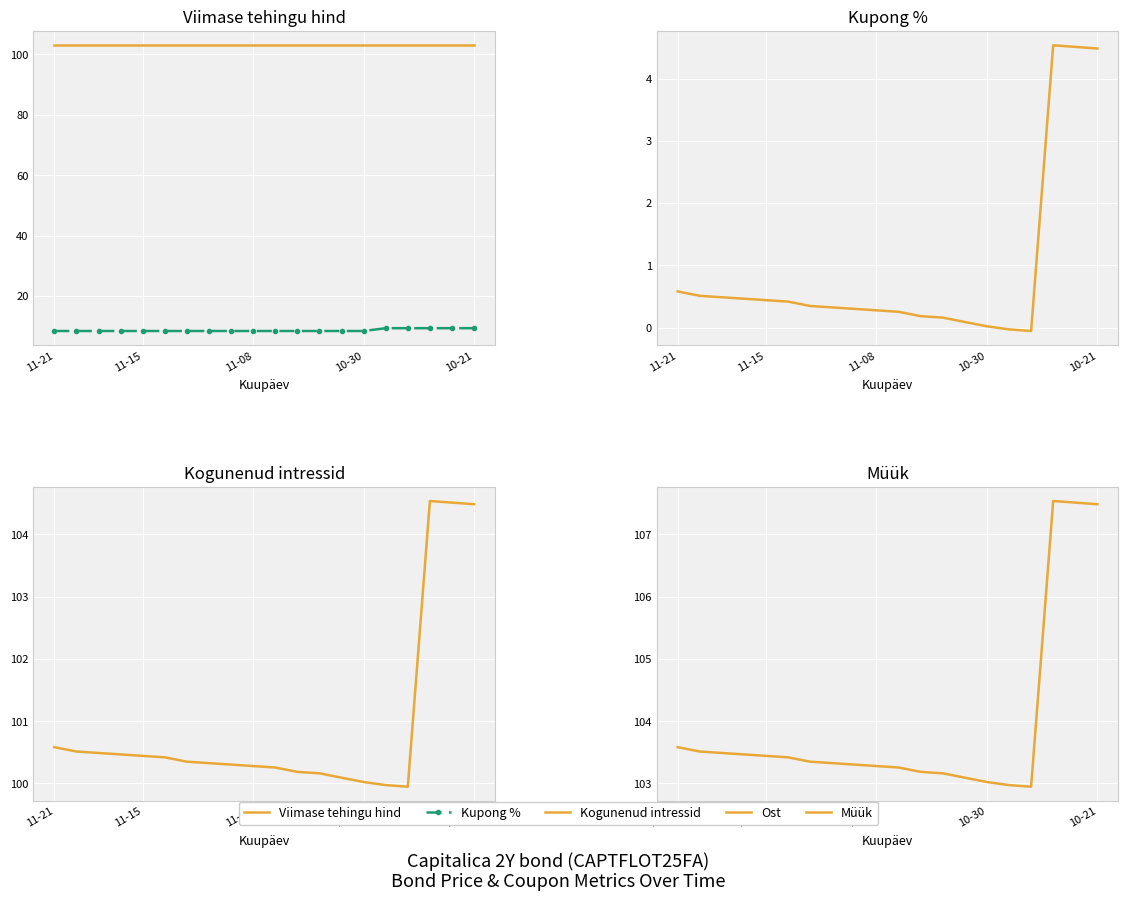

The Müük series shows 103.2 at 11. True or false?

True